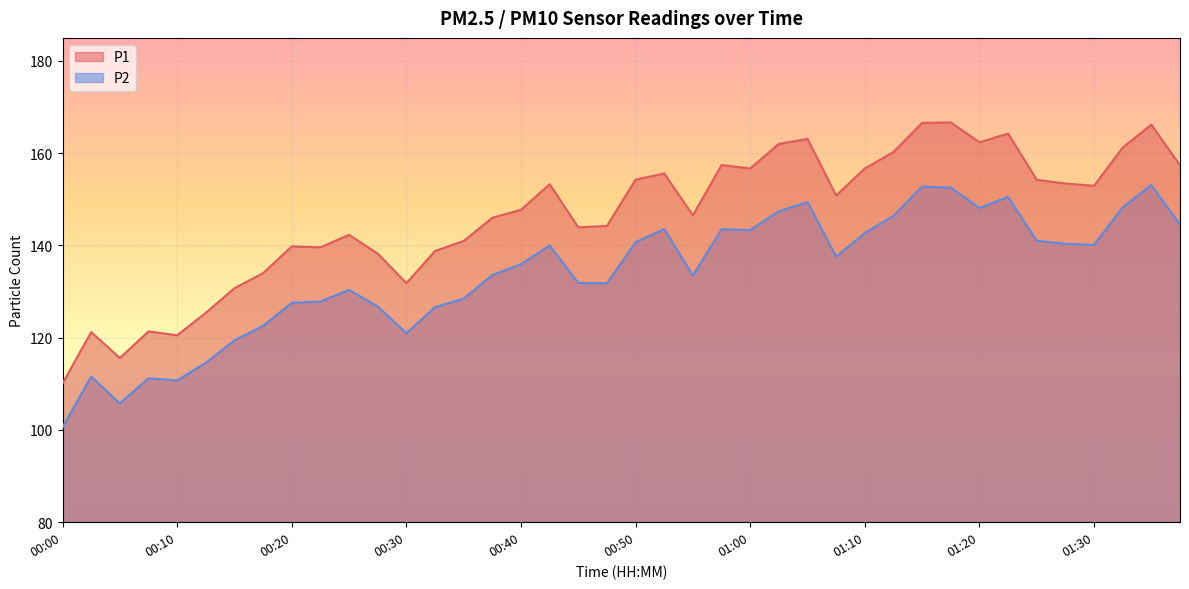

Where is P1 nearest to the value 138?

00:27